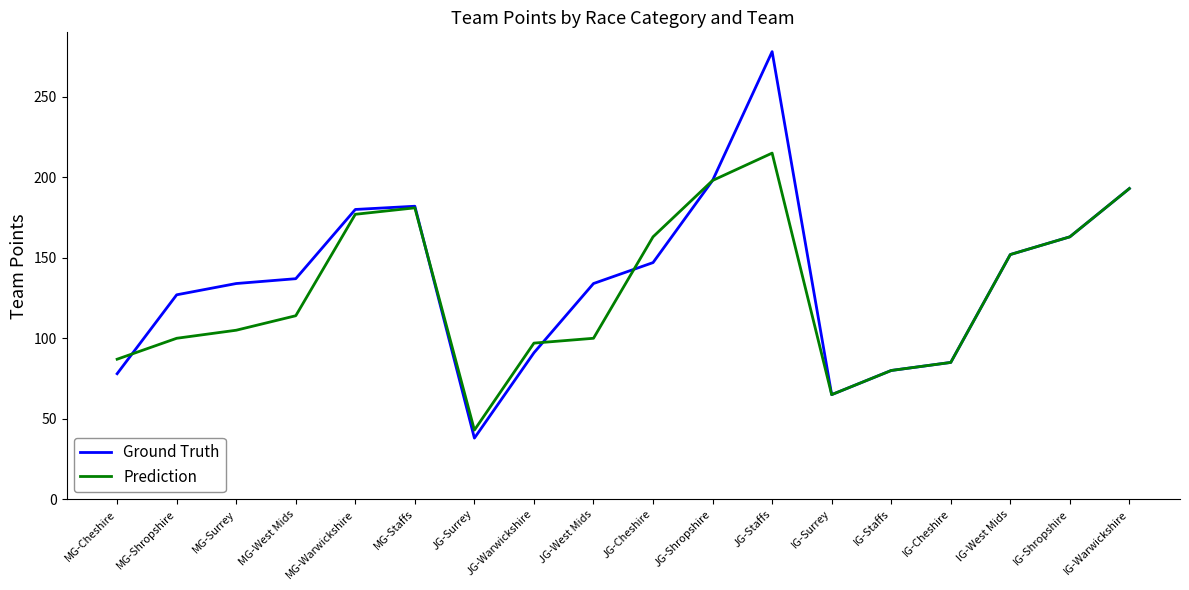

Between JG-Warwickshire and IG-Warwickshire, which series saw the biggest shift?

Ground Truth